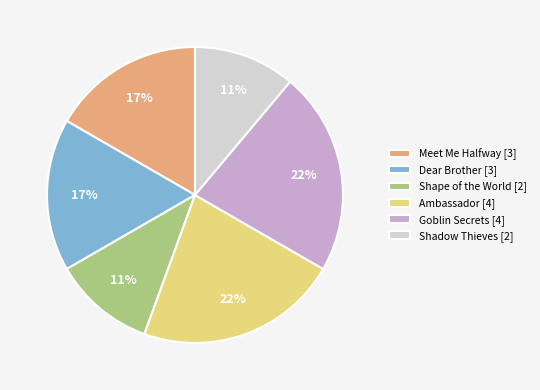

Does any single category account for the majority?

No